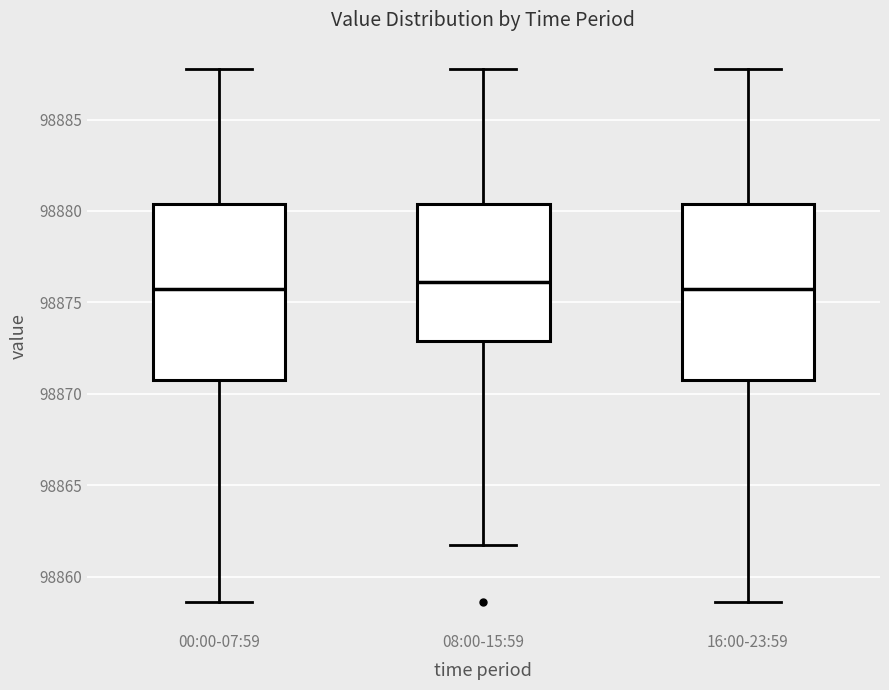

Reading left to right, read every box against the y-axis: the position of its median line, the range the box covers, and the ends of its whiskers. The values are not printed on the chart, so give them approximately, as read against the axis.

00:00-07:59: median 98876.0, box 98870.5 to 98880.5, whiskers 98858.5 to 98888.0
08:00-15:59: median 98876.0, box 98873.0 to 98880.5, whiskers 98862.0 to 98888.0
16:00-23:59: median 98876.0, box 98870.5 to 98880.5, whiskers 98858.5 to 98888.0